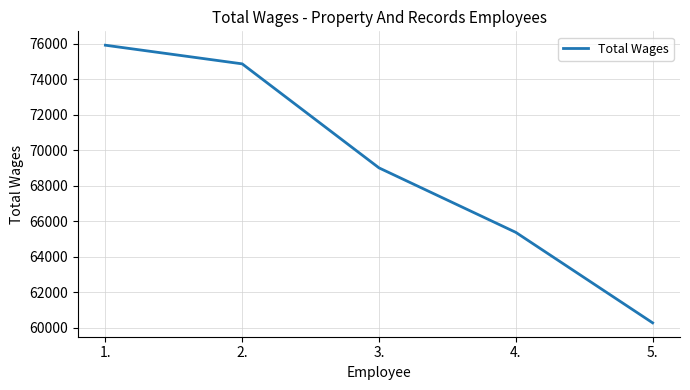

Rank the categories by value from lowest to highest.

5., 4., 3., 2., 1.